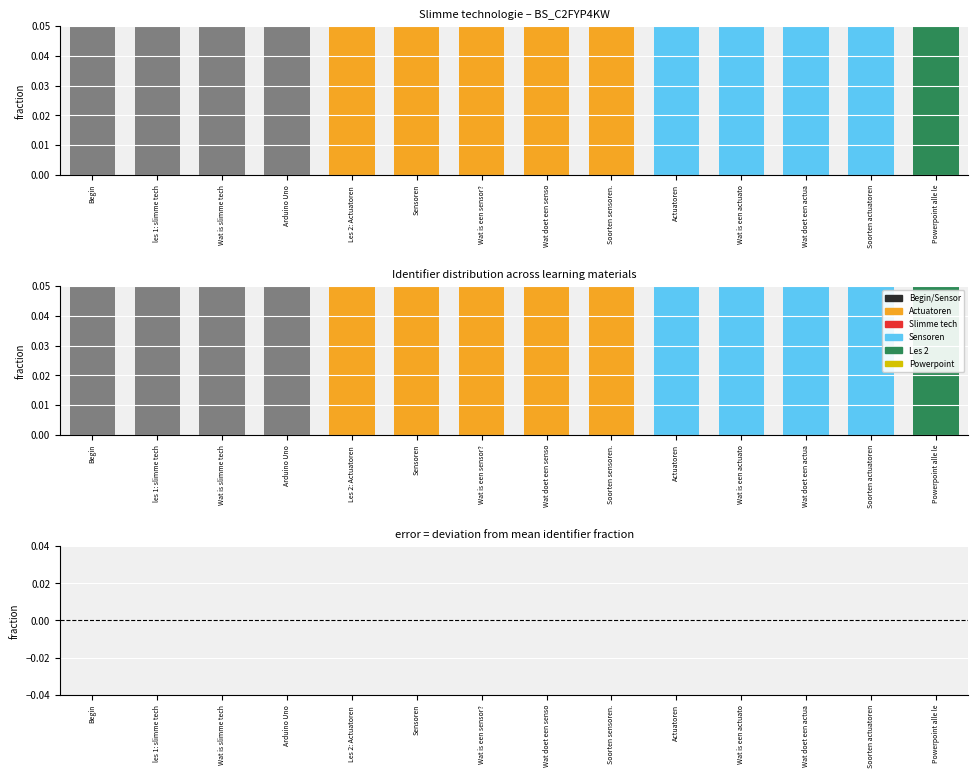

What is the maximum value for Identifier?

0.1